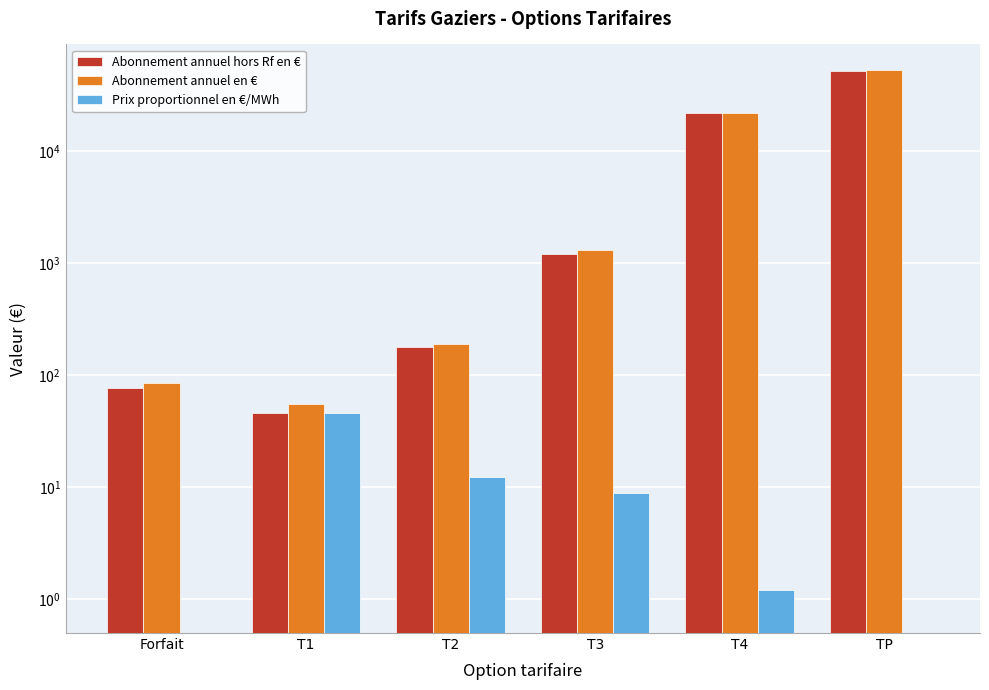

What is the value of the Abonnement annuel en € bar at the 5th from the left?

22078.6